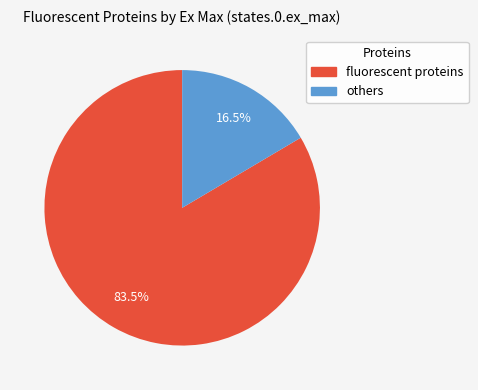

Does any single category account for the majority?

Yes